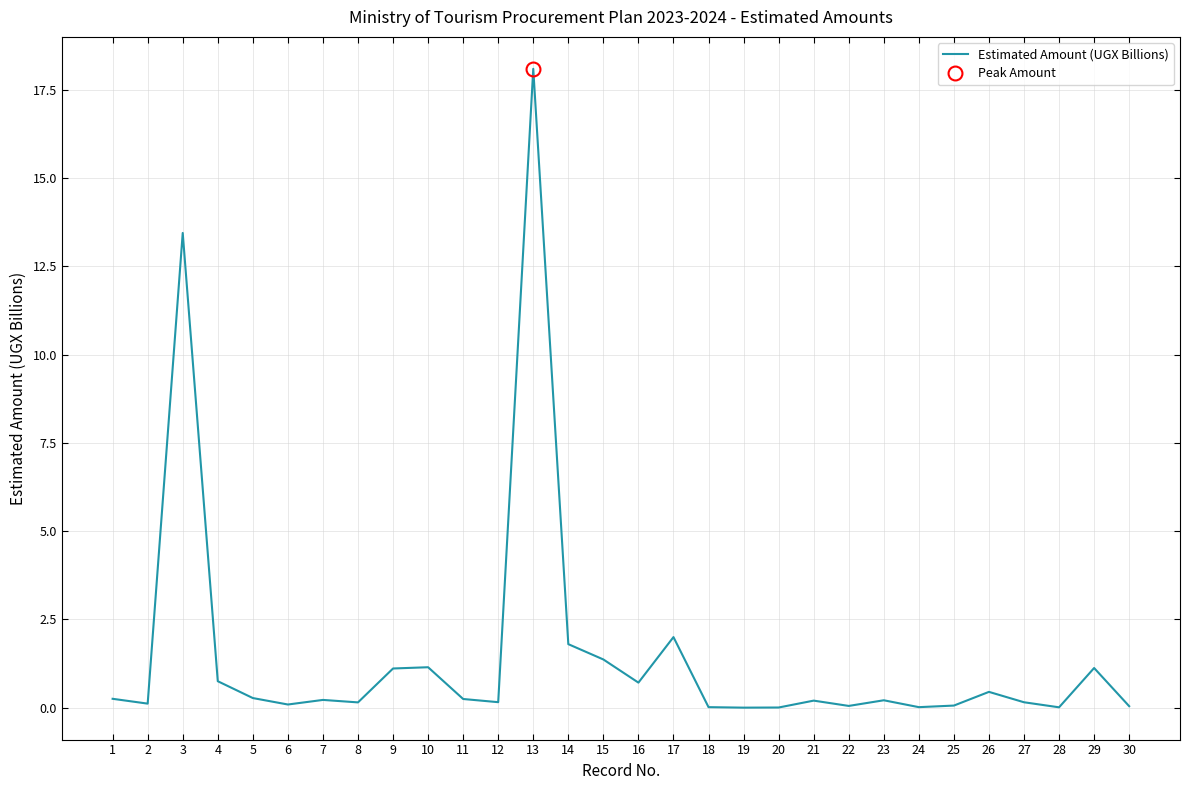

List the labels in order of value, smallest first.

19, 20, 28, 18, 24, 30, 22, 25, 6, 2, 8, 27, 12, 21, 23, 7, 11, 1, 5, 26, 16, 4, 9, 29, 10, 15, 14, 17, 3, 13